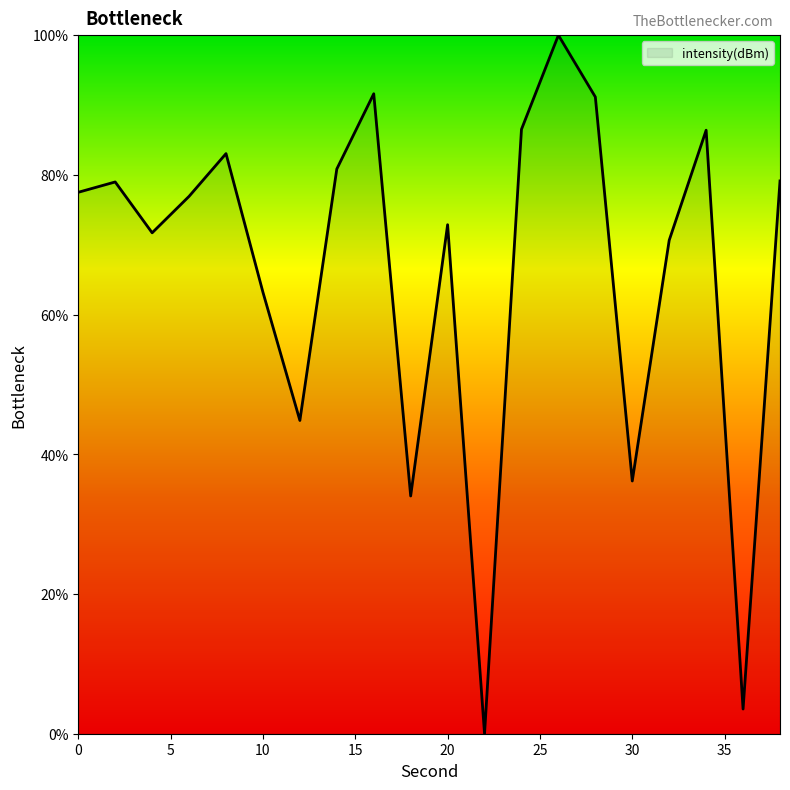

At which label is the value closest to 50?

12